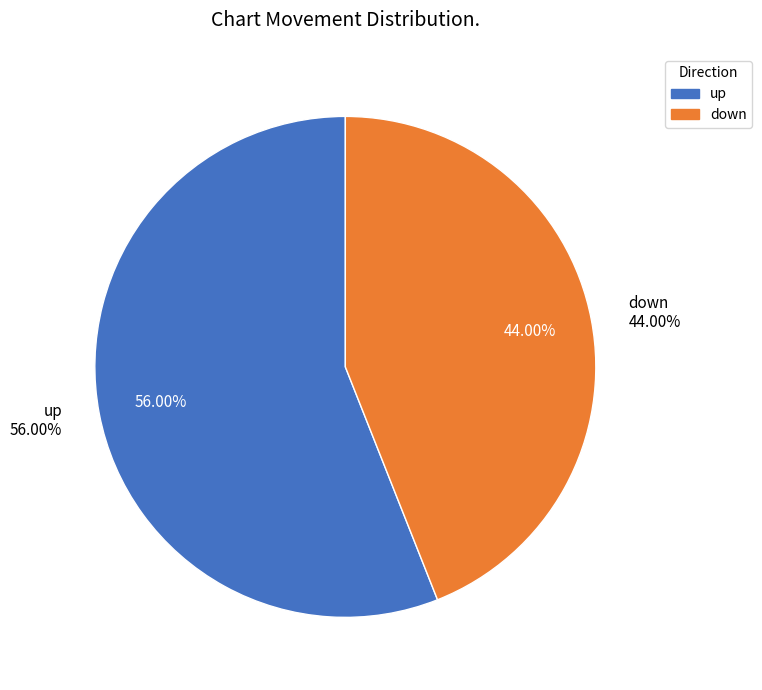

What portion of the pie excludes down?

56.0%